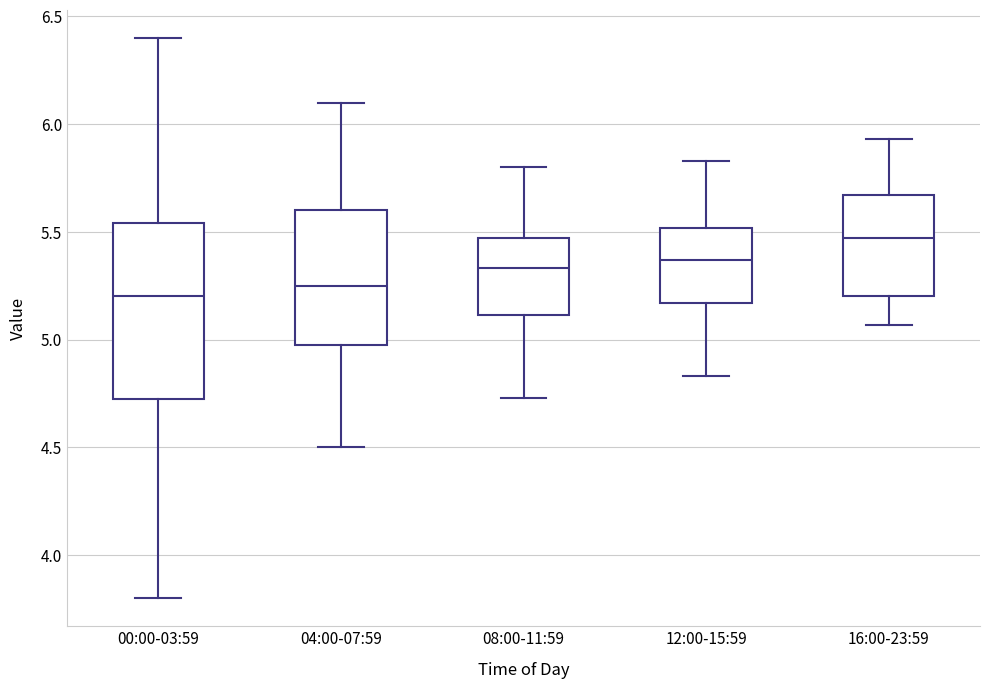

Where does the lower whisker of the box for 08:00-11:59 end on the y-axis? The values are not printed on the chart, so give them approximately, as read against the axis.

4.75